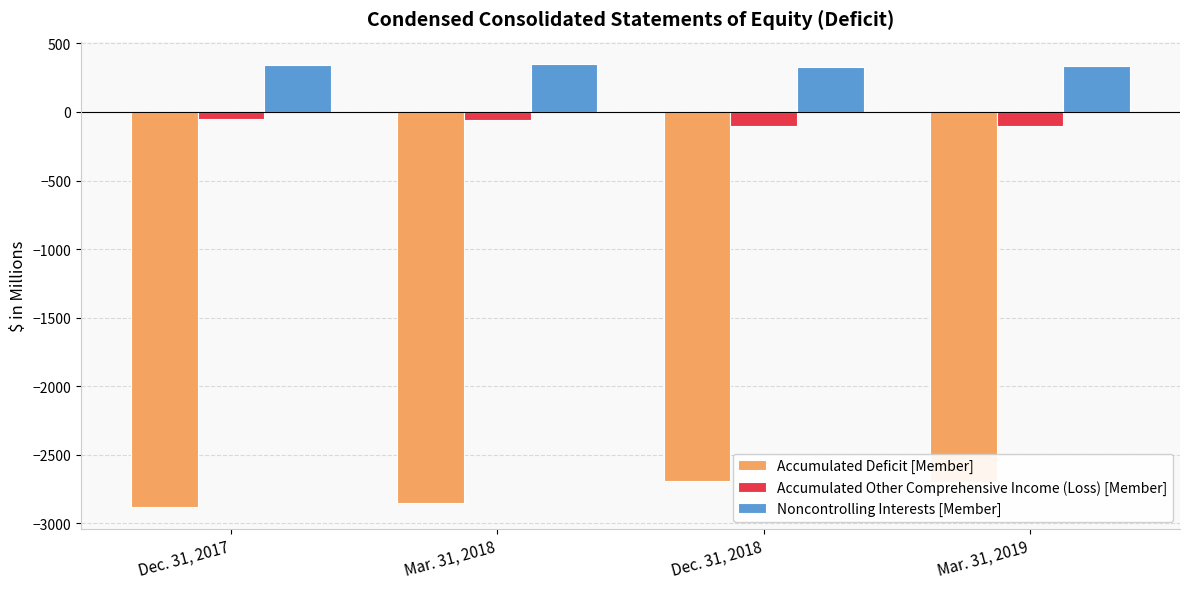

Which series has the largest total across all categories?

Noncontrolling Interests [Member]